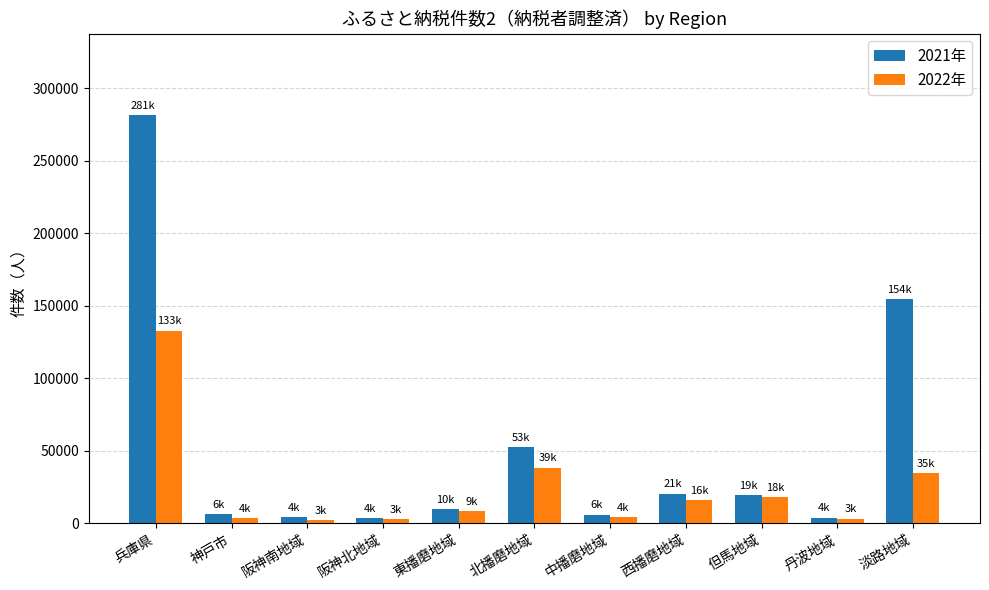

At which label does 2022年 first exceed 8654?

兵庫県